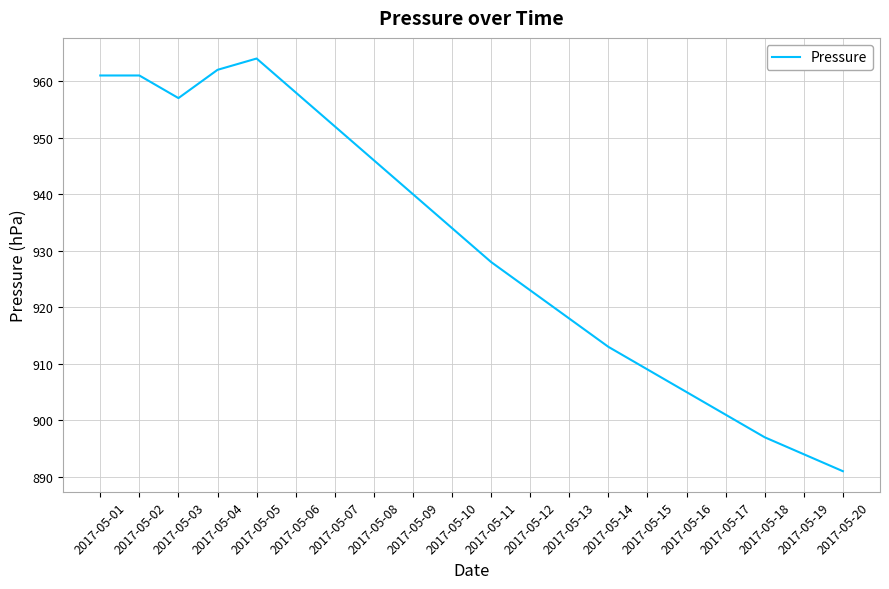

What is the maximum value shown in the chart?

964